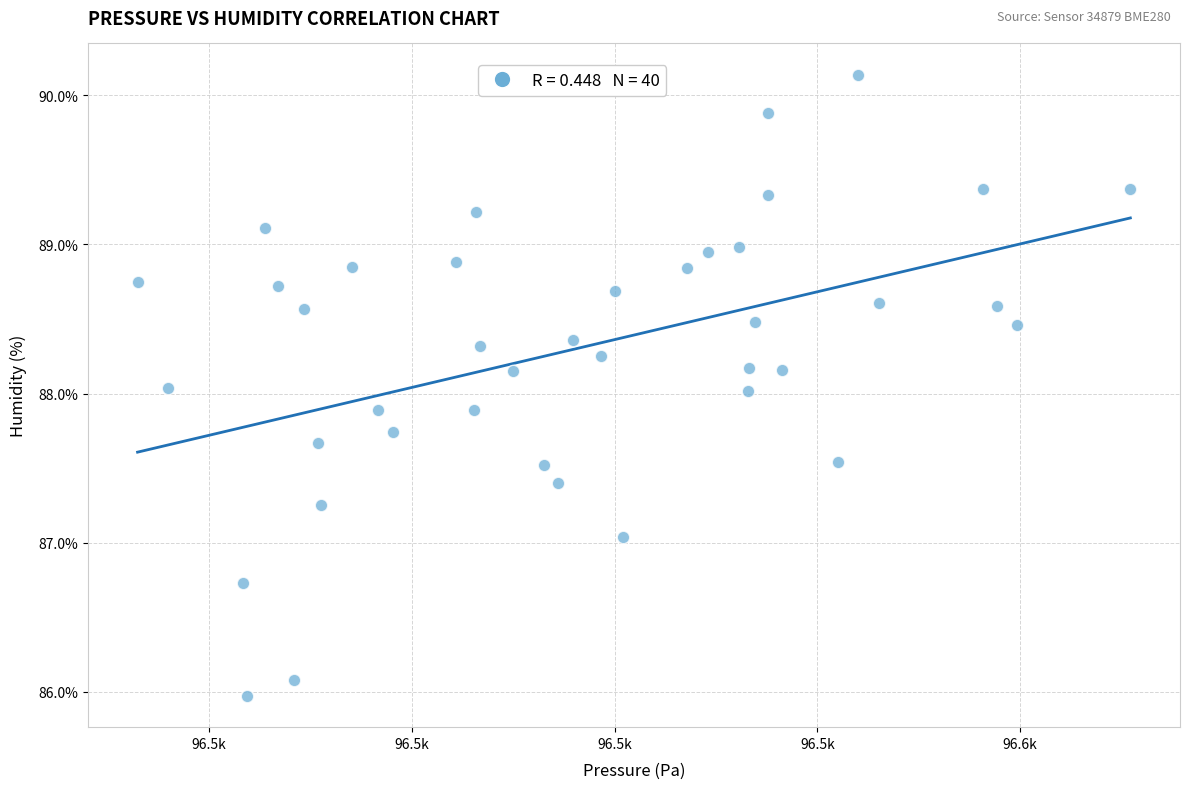

What is the range of Y values (max minus min)?

4.2